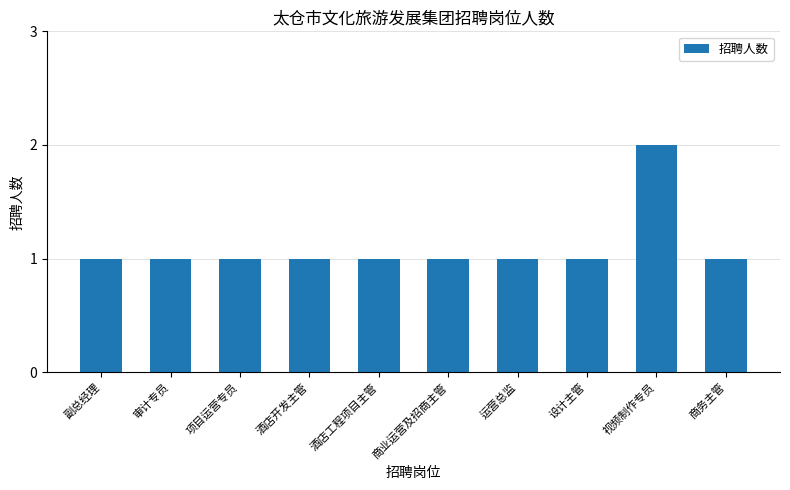

Count the values in the range 1 to 2.

10